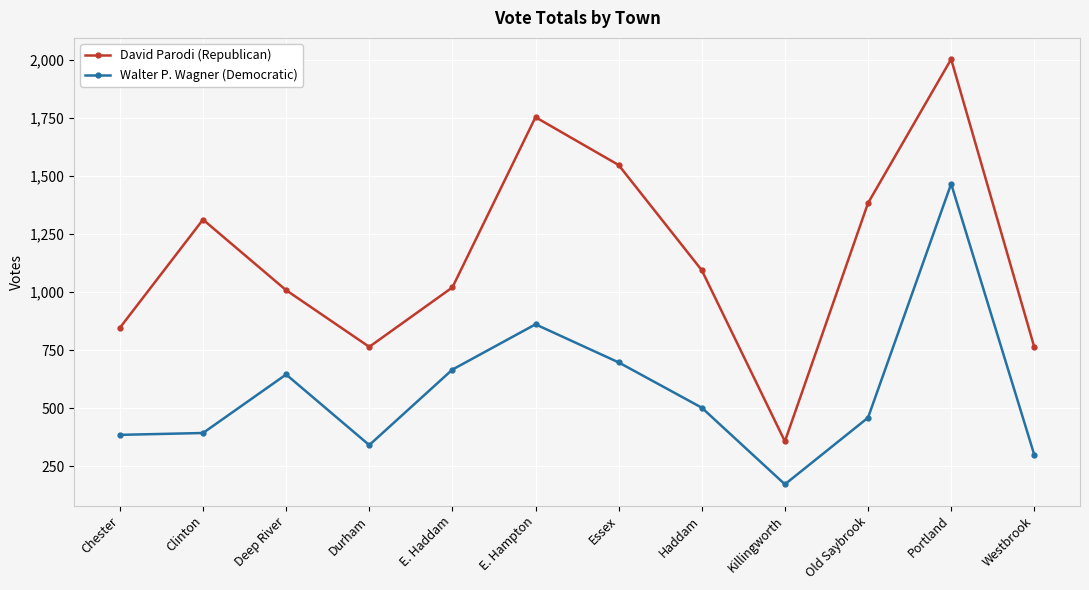

Is it true that David Parodi (Republican) equals 764 at Durham?

True